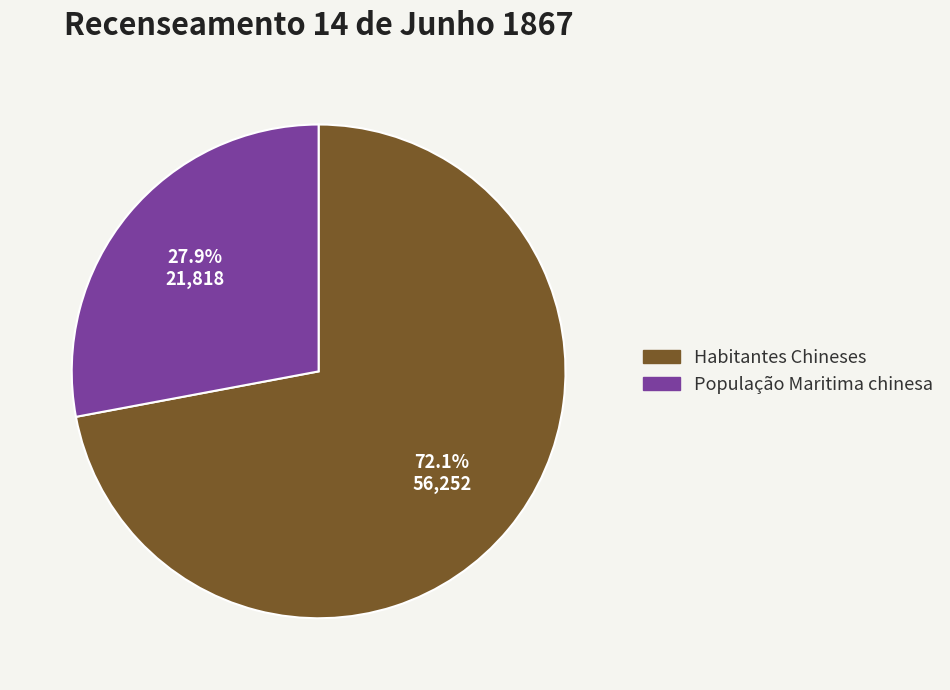

Between Habitantes Chineses and População Maritima chinesa, which is larger?

Habitantes Chineses